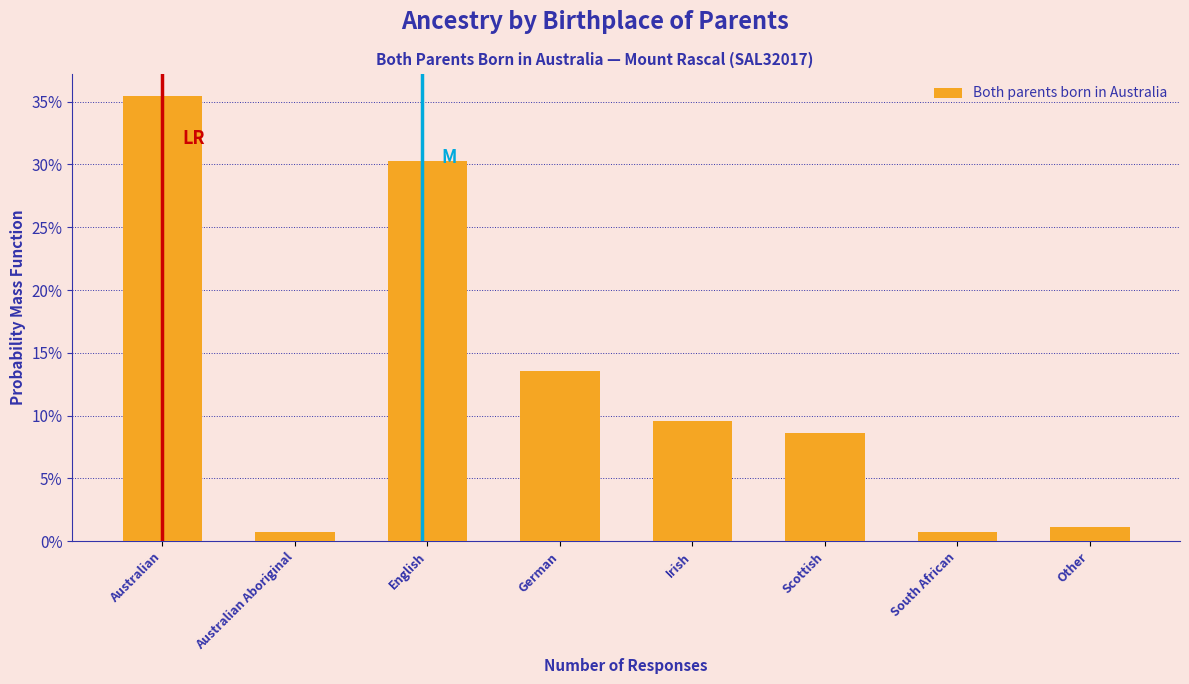

Are the bars horizontal?

No